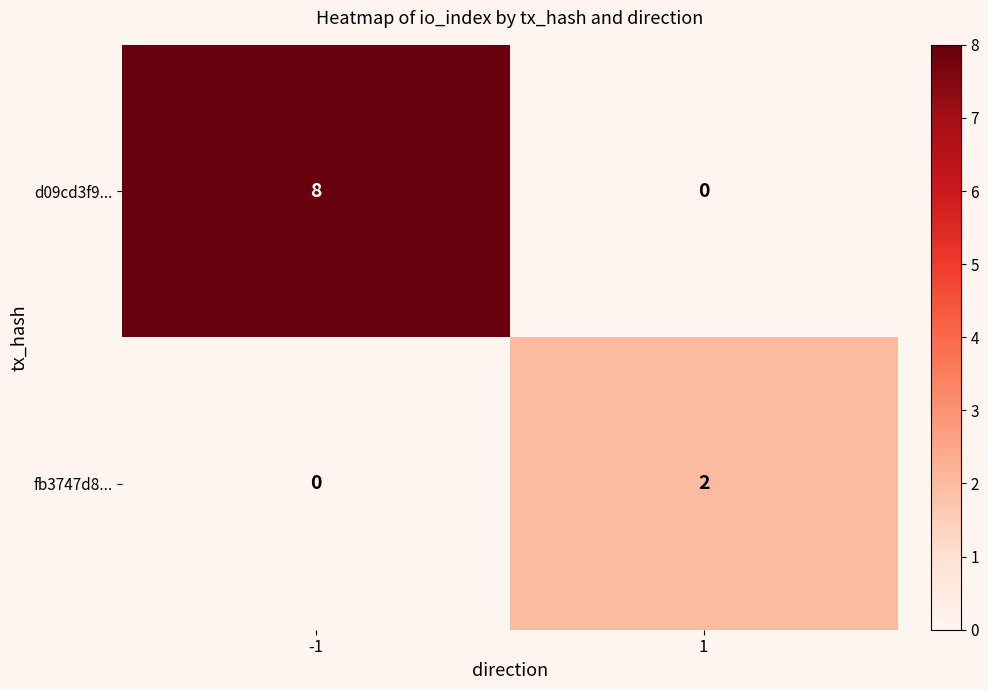

Reading left to right, what are all the values shown in this chart?

d09cd3f9...: -1=8	1=0
fb3747d8...: -1=0	1=2